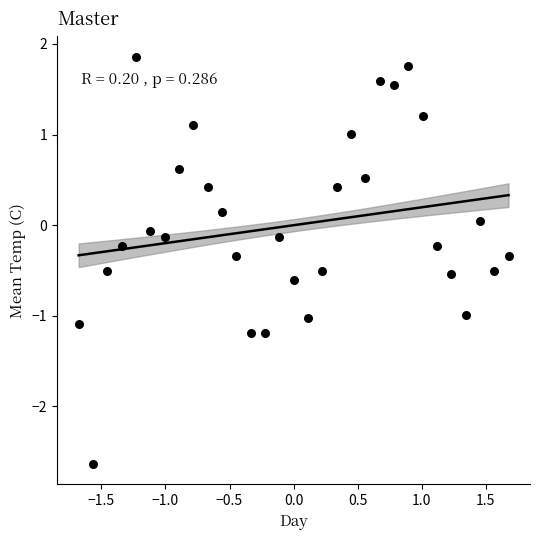

What is the range of Y values (max minus min)?

4.5